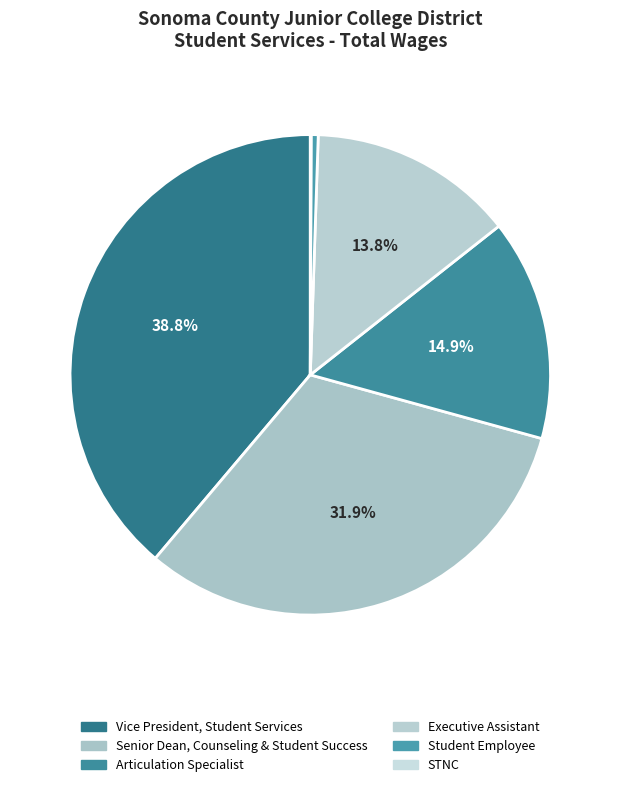

What is the change in value from Articulation Specialist to Executive Assistant?

-5820